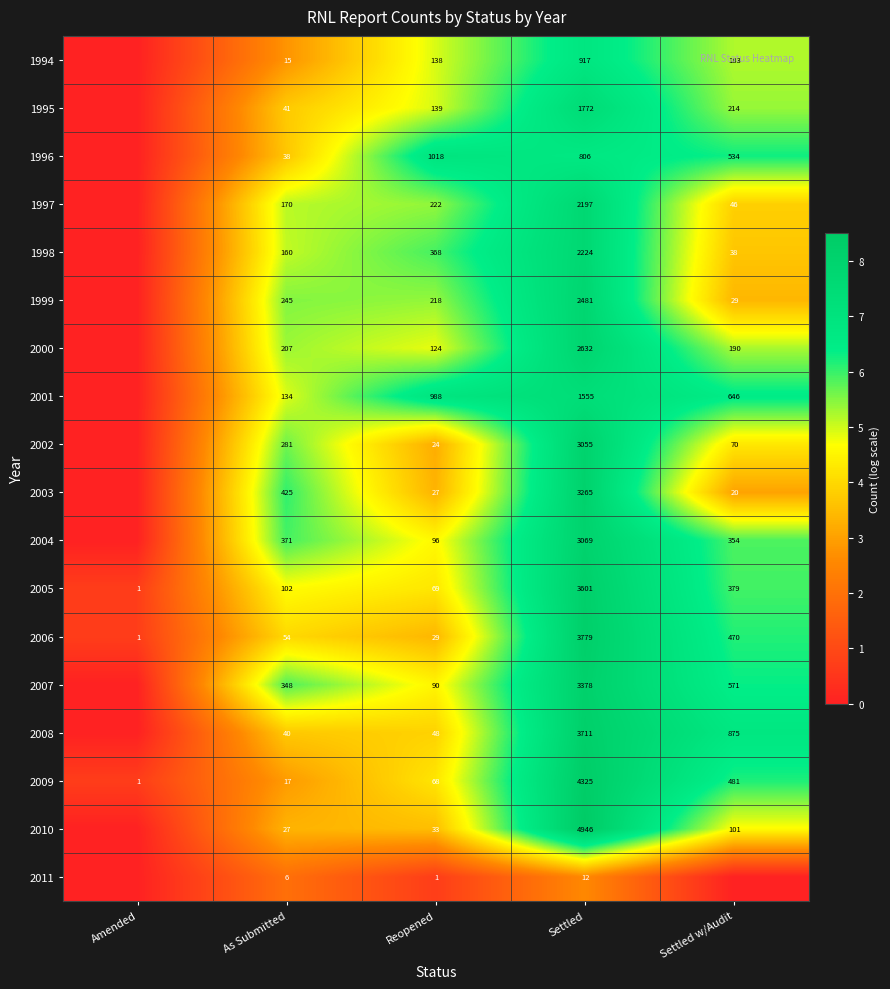

What is the sum of the 1996 values at As Submitted and Settled?

844